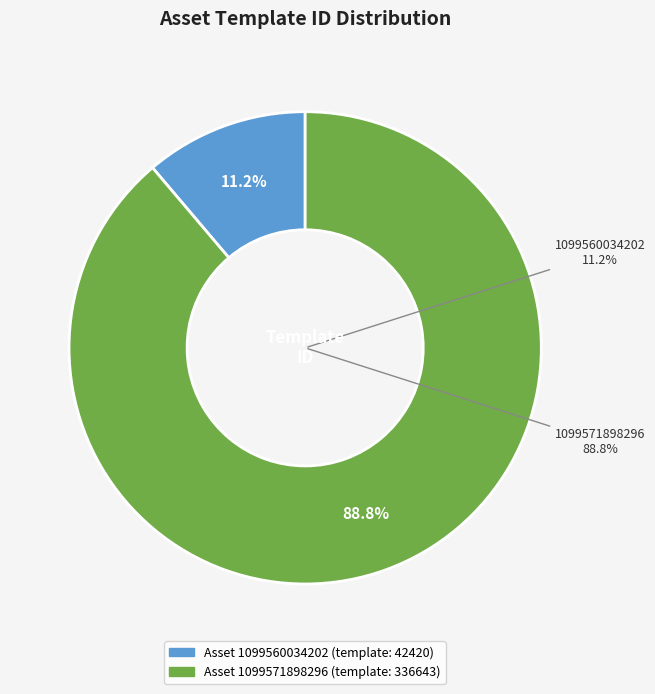

Is it true that 1099560034202 is 11% of the pie?

True